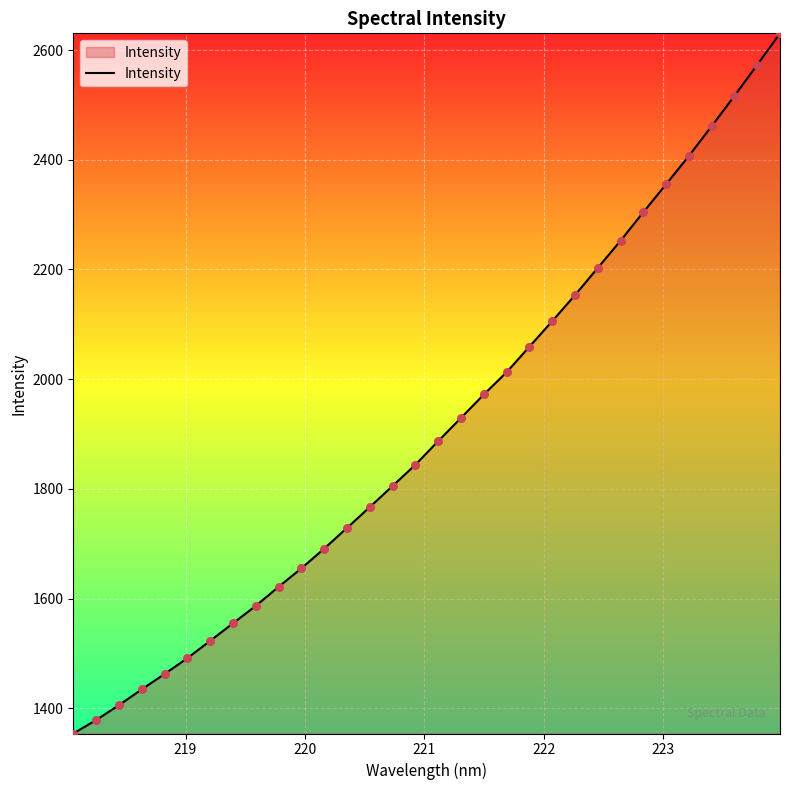

What is the smallest value displayed?

1354.2